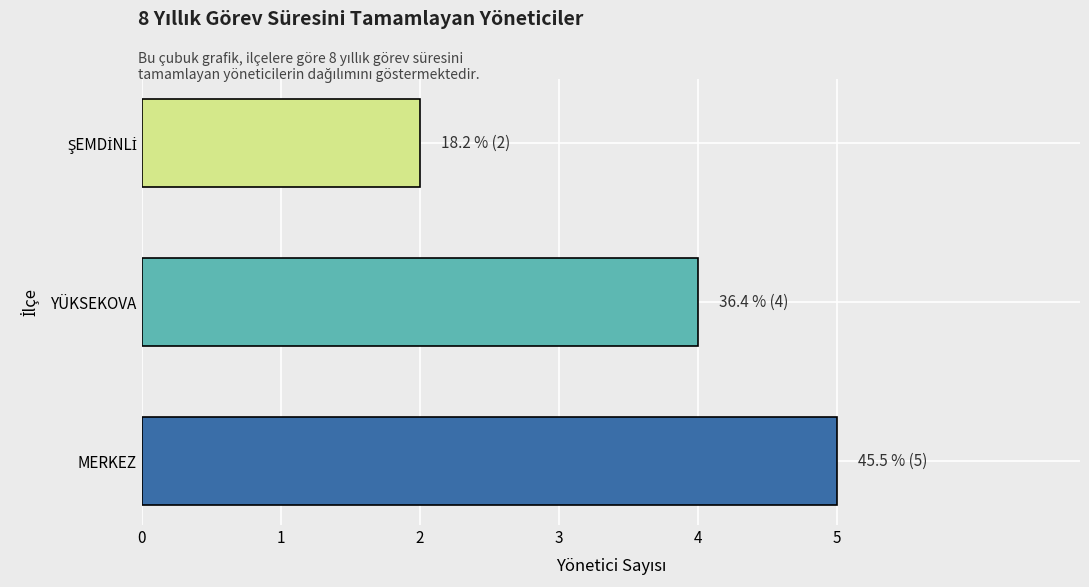

Reading bottom to top, list all the values displayed in this chart.

5	4	2